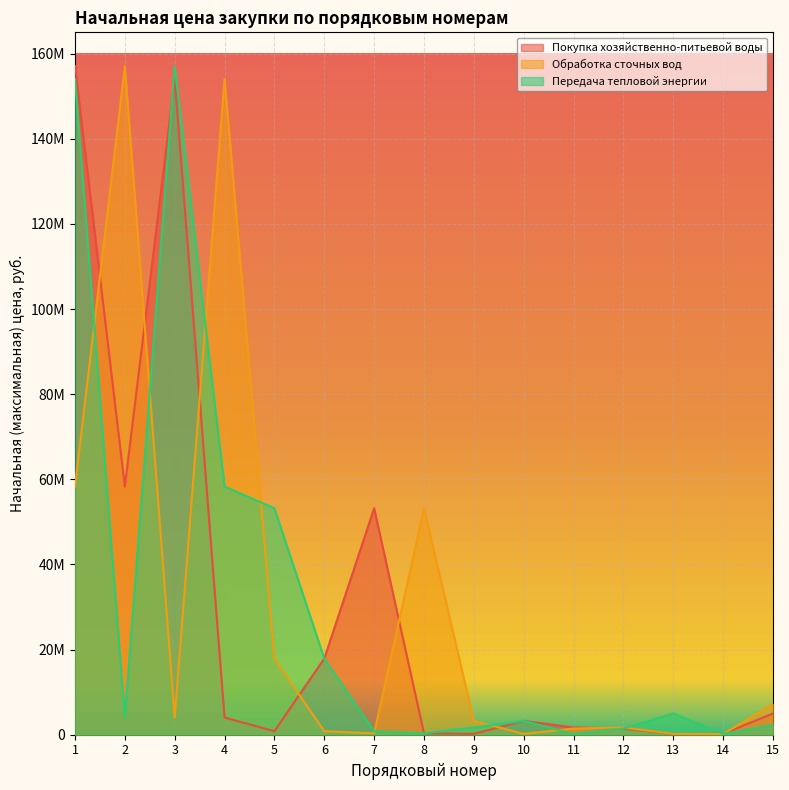

Is the value of Передача тепловой энергии at 9 greater than the value of Покупка хозяйственно-питьевой воды at 13?

Yes